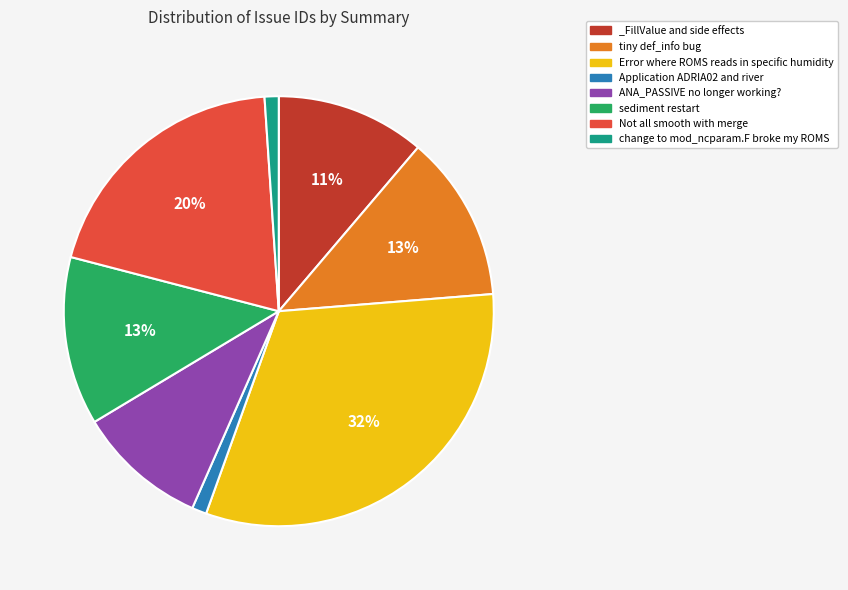

Which has a higher value, Application ADRIA02 and river or sediment restart?

sediment restart